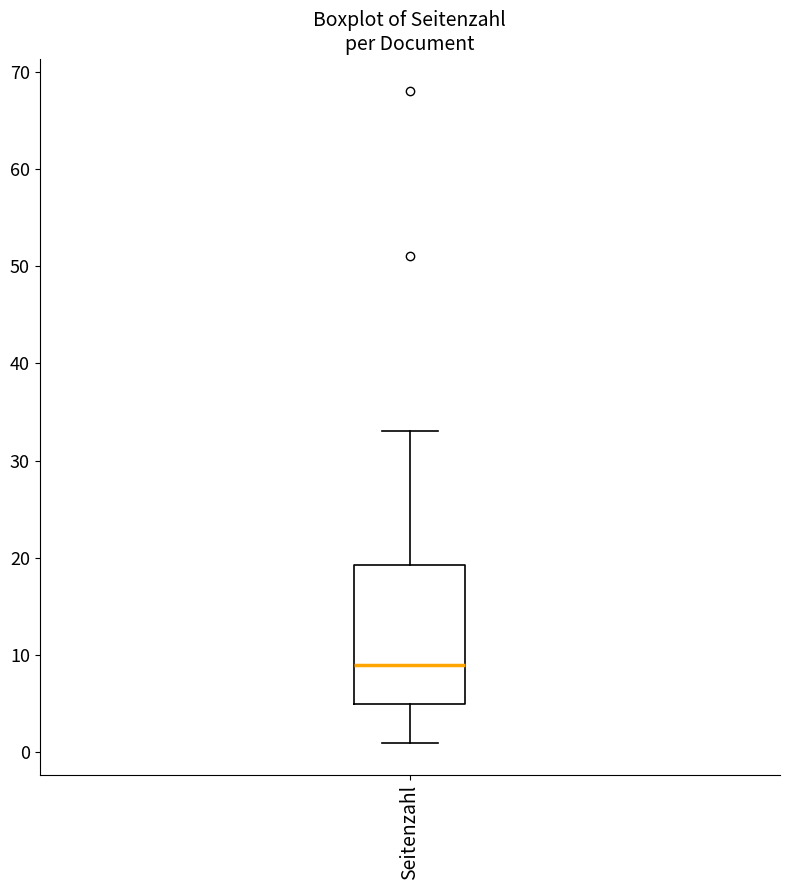

Read this box plot against the y-axis: the position of the median line, the range covered by the box, and the ends of both whiskers. The values are not printed on the chart, so give them approximately, as read against the axis.

median 9, box 5 to 19, whiskers 1 to 33